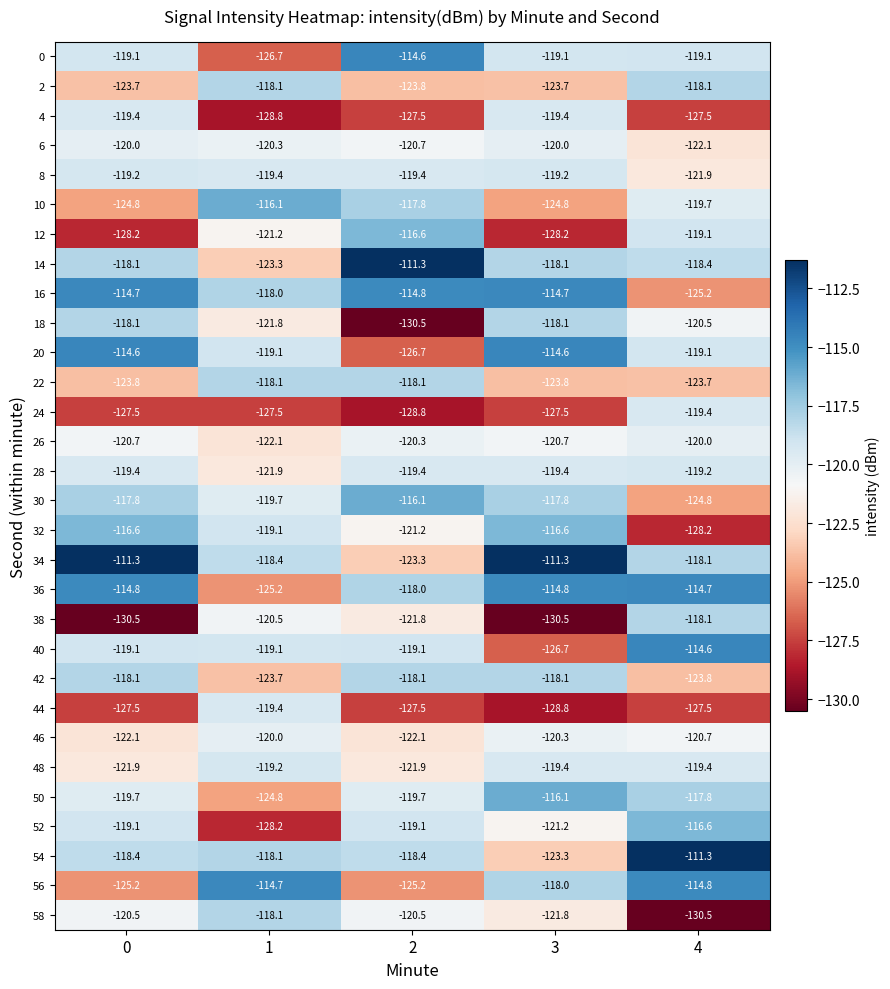

What is the difference between the highest and lowest values at 1?

14.1